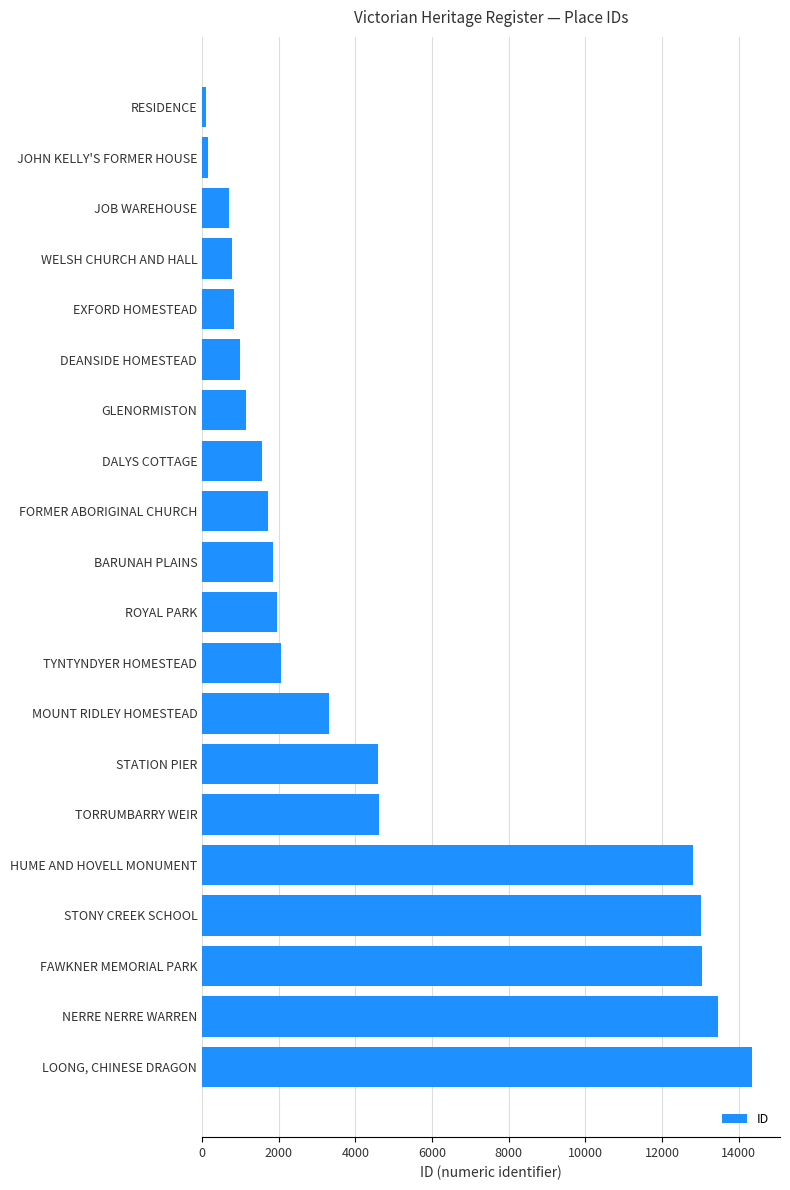

What is the label of the 16th bar from the bottom?

EXFORD HOMESTEAD